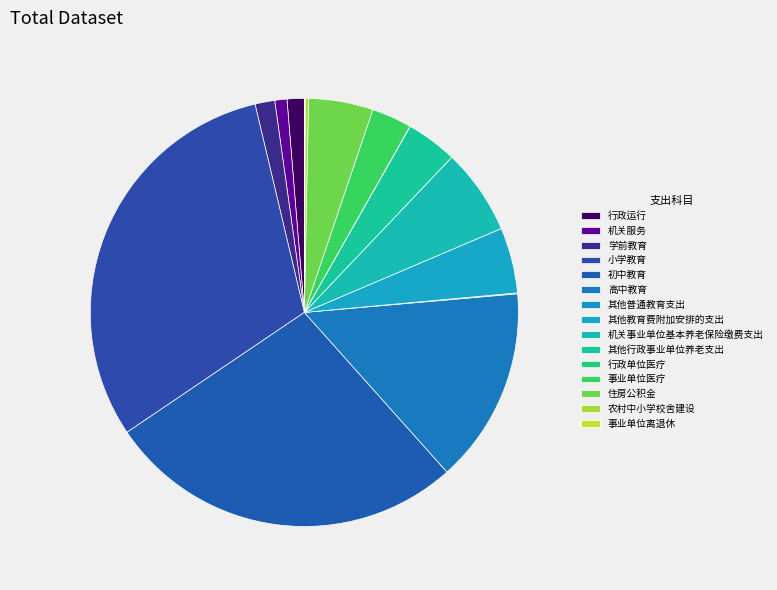

To the nearest percent, what portion does 其他行政事业单位养老支出 represent?

4%